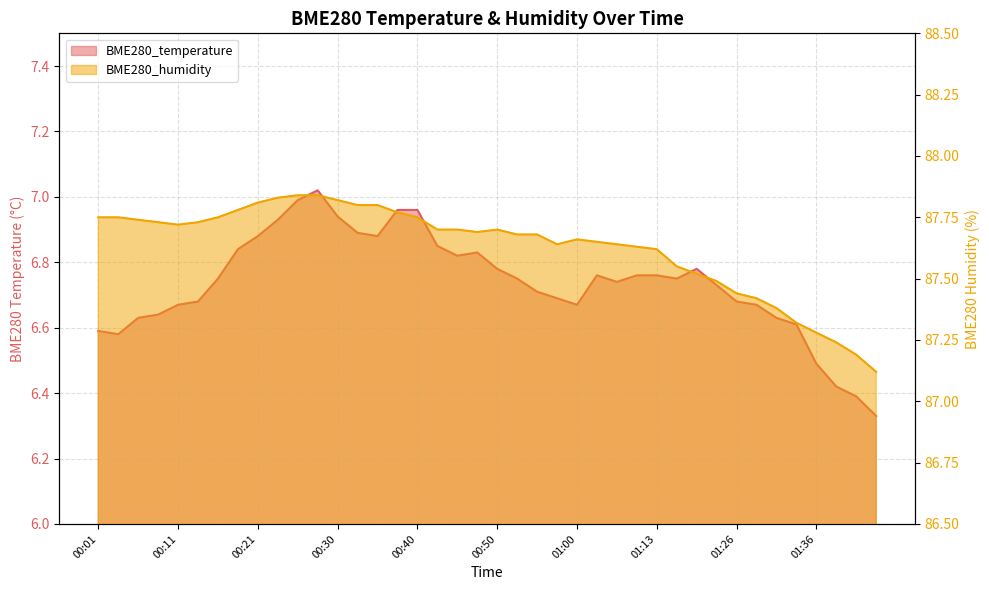

True or false: BME280_humidity and BME280_temperature cross at least once.

False